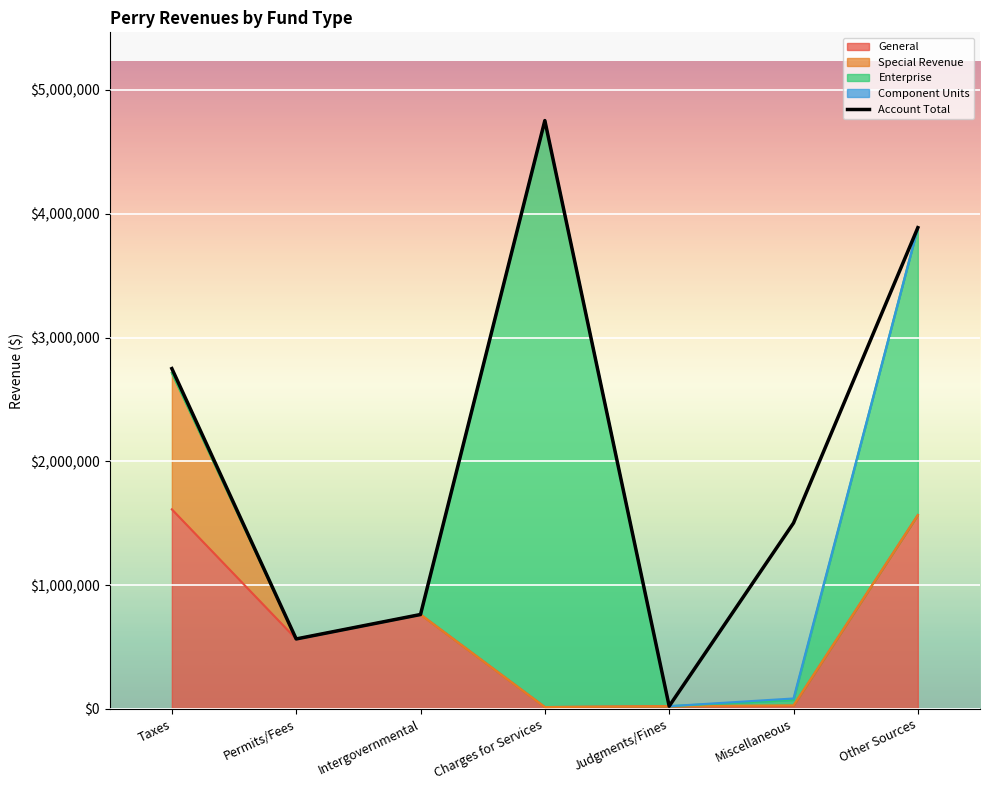

How many lines are shown in the chart?

1